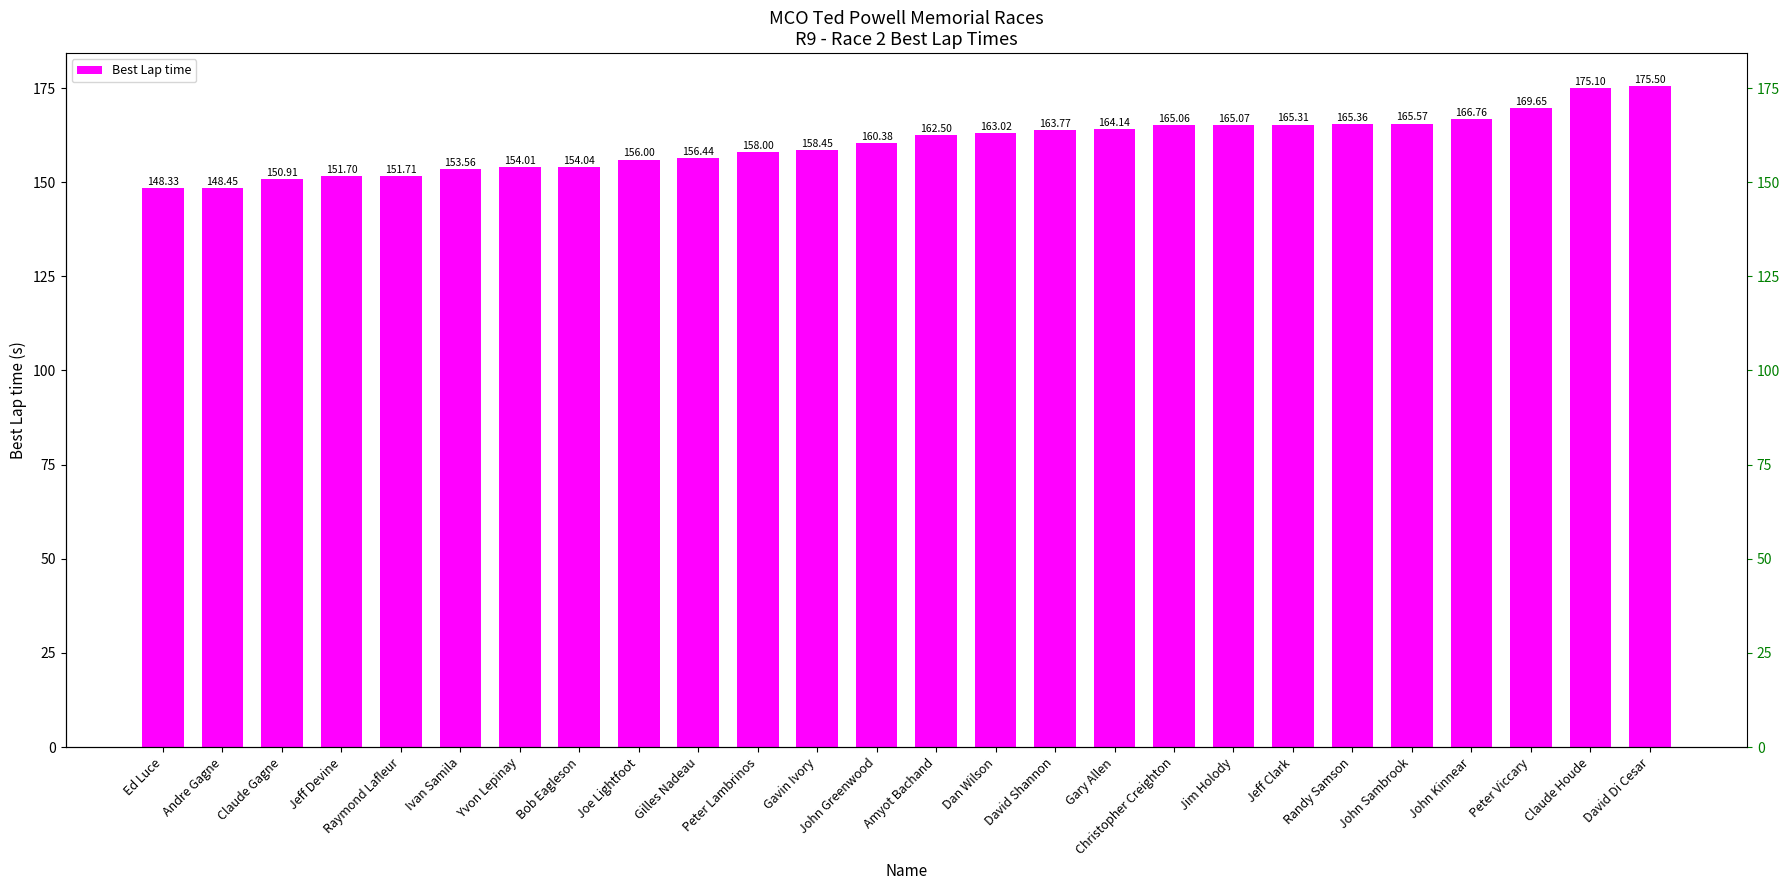

At which category does the chart reach its peak across all series?

David Di Cesar